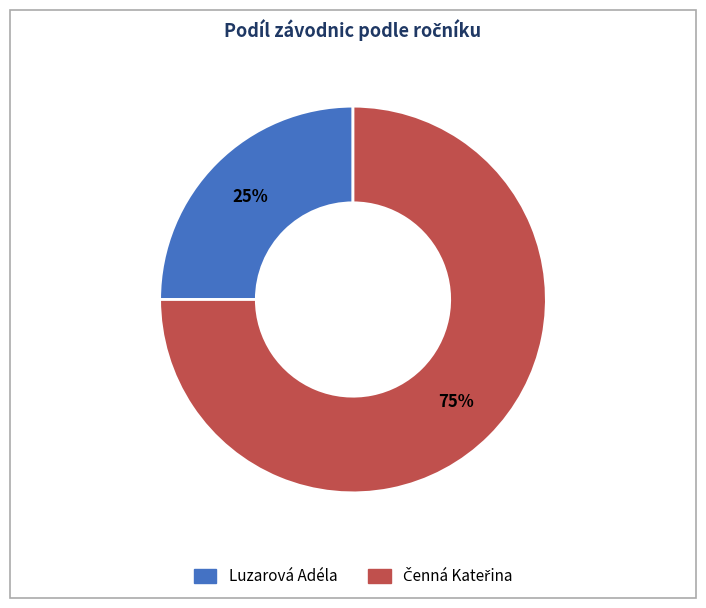

To the nearest percent, what percentage of the pie is Luzarová Adéla?

25%